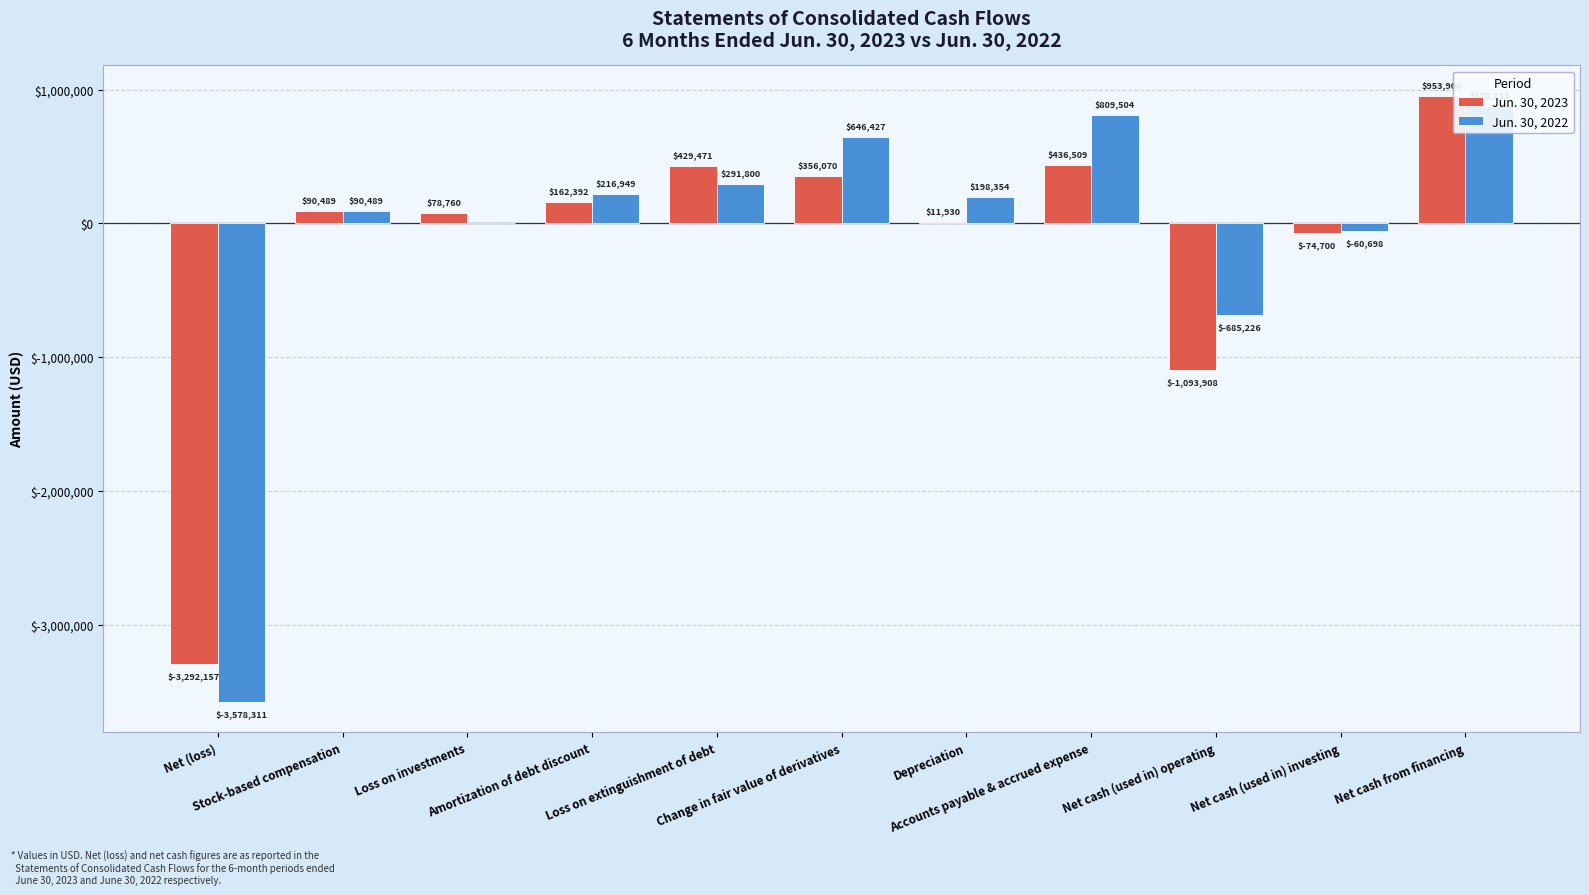

How many data points in Jun. 30, 2023 are less than 90489?

5